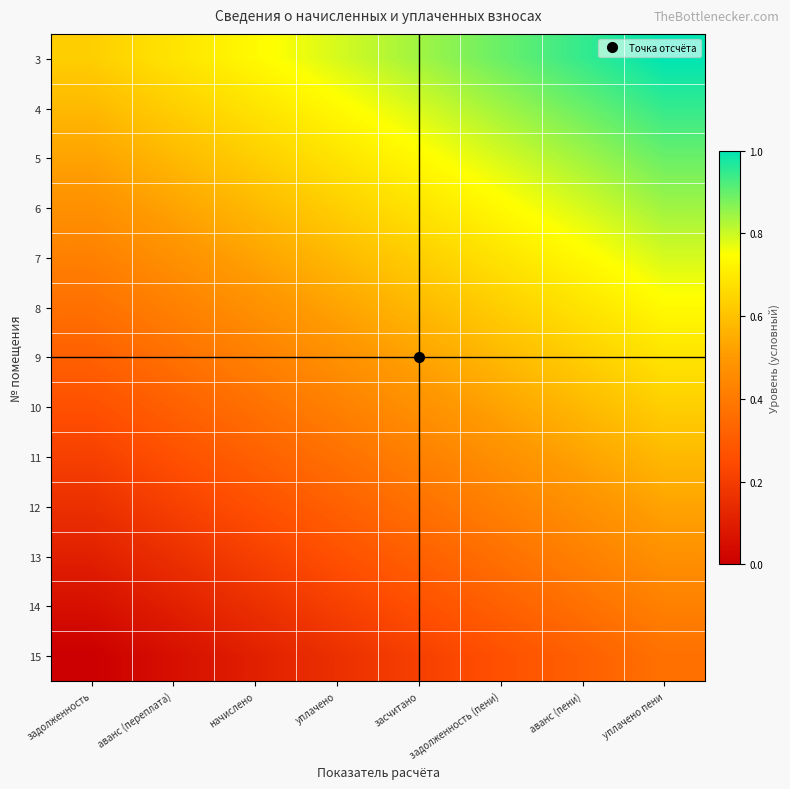

Between уплачено пени and уплачено, which is larger?

уплачено пени